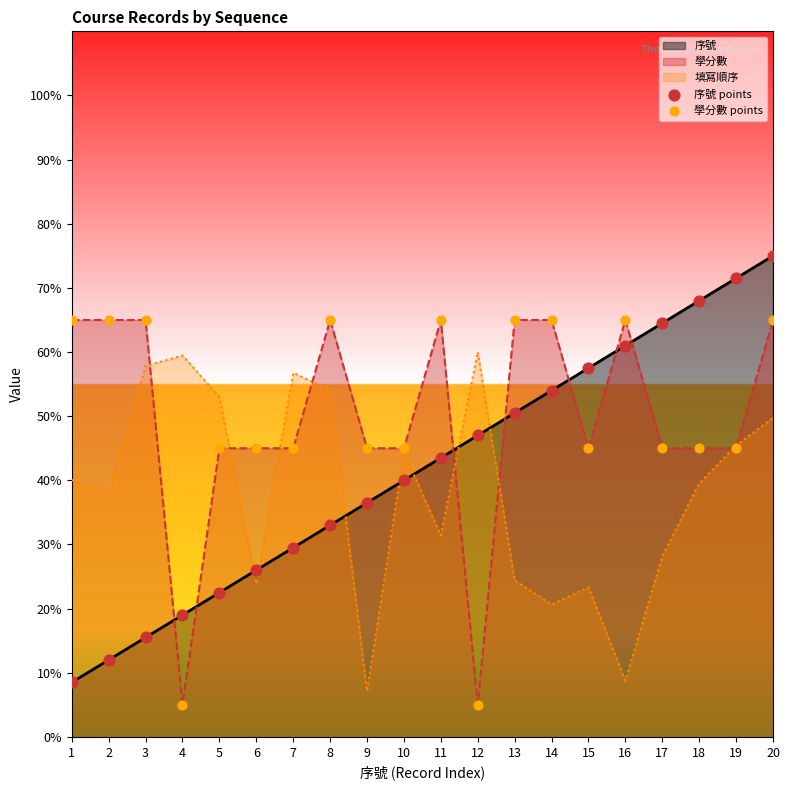

What is the total value across all series at 20?

189.8